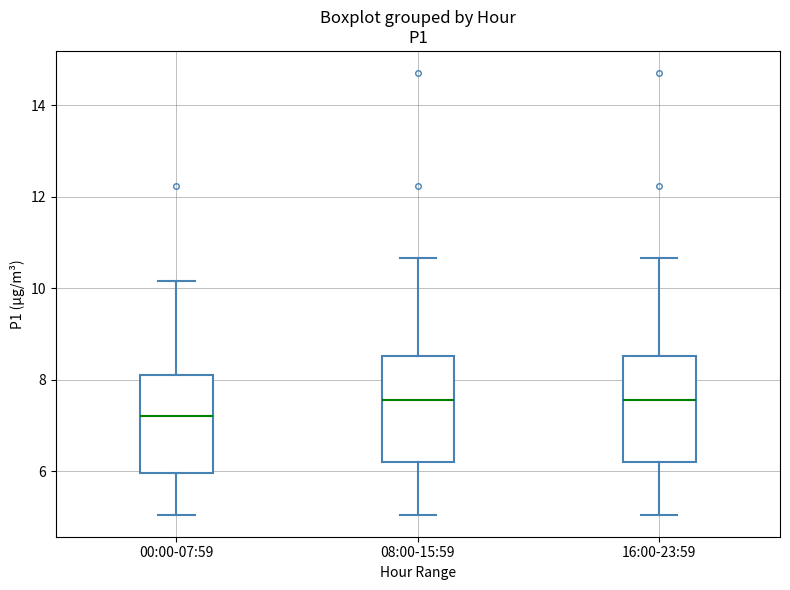

Reading left to right, read every box against the y-axis: the position of its median line, the range the box covers, and the ends of its whiskers. The values are not printed on the chart, so give them approximately, as read against the axis.

00:00-07:59: median 7.2, box 6.0 to 8.2, whiskers 5.0 to 10.2
08:00-15:59: median 7.6, box 6.2 to 8.6, whiskers 5.0 to 10.6
16:00-23:59: median 7.6, box 6.2 to 8.6, whiskers 5.0 to 10.6